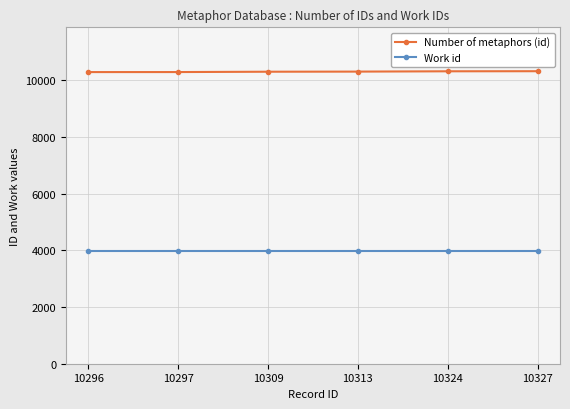

What is the highest value of the Work id series?

3963